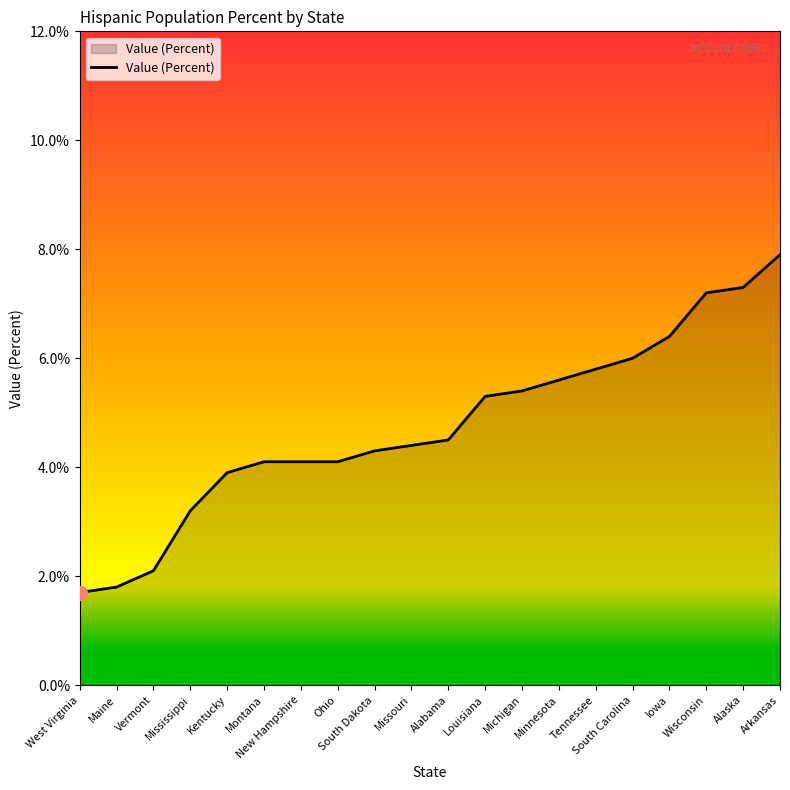

What is the greatest value displayed?

7.9